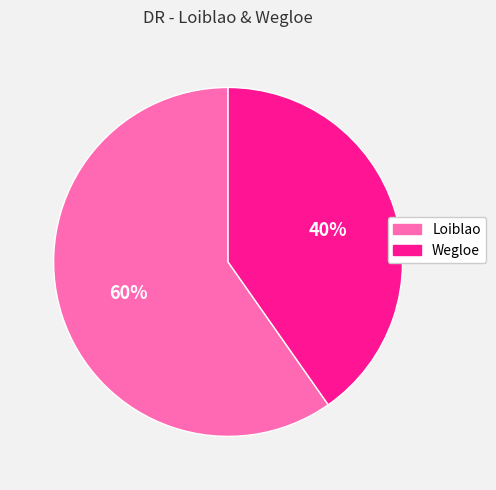

How many slices are in this pie chart?

2